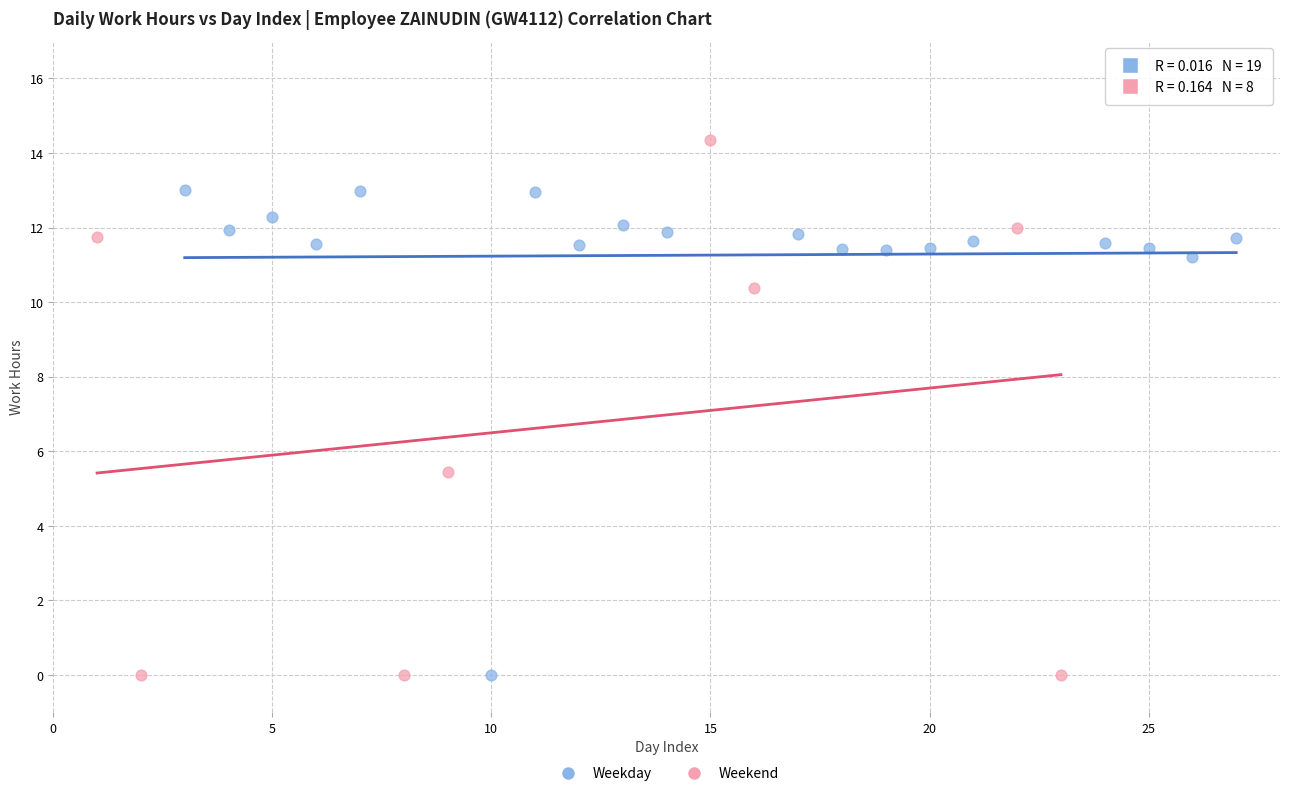

Which series contains the highest Y value?

Weekend